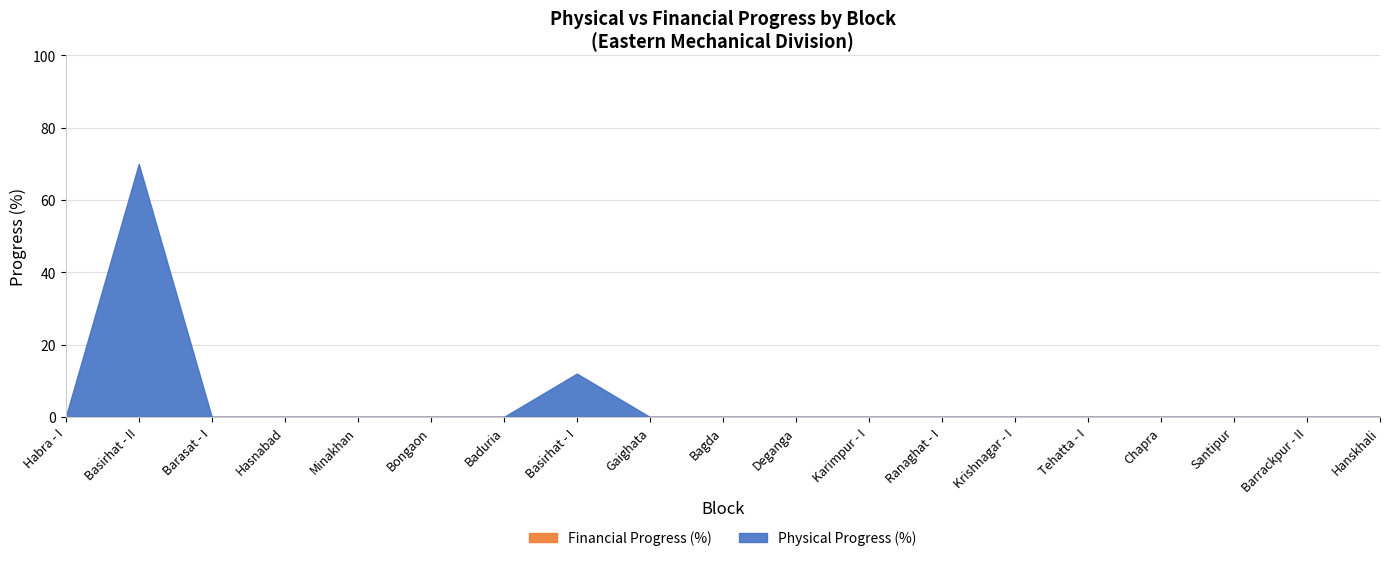

Rank the series by their average value, from lowest to highest.

Financial Progress (%), Physical Progress (%)